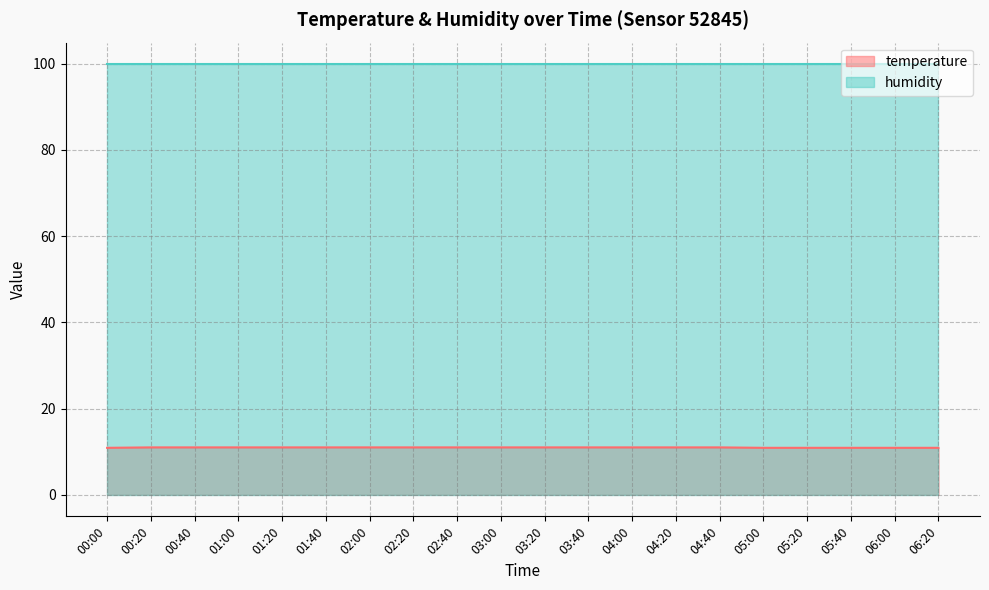

Which has a higher value, 02:40 or 01:20?

02:40